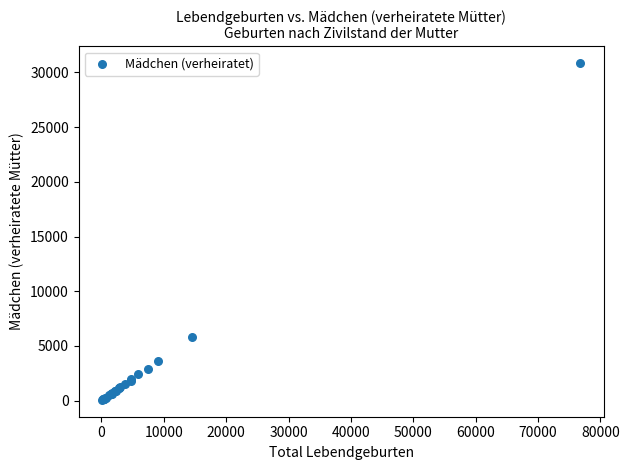

What Y value in the scatter plot is closest to 15459?

5811